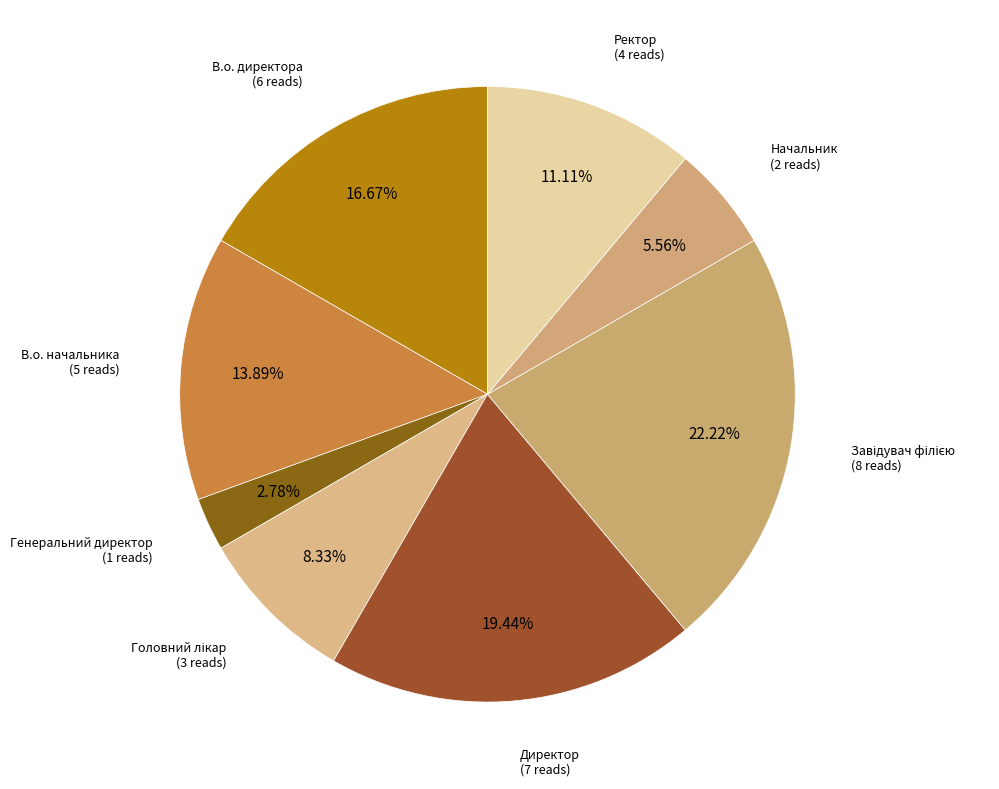

Does any single category account for the majority?

No